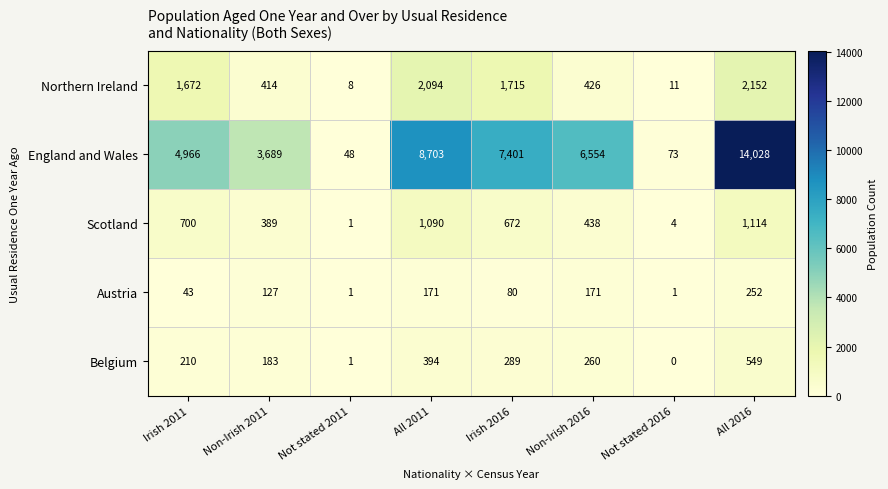

At All 2011, list the series in order from smallest to largest.

Austria, Belgium, Scotland, Northern Ireland, England and Wales